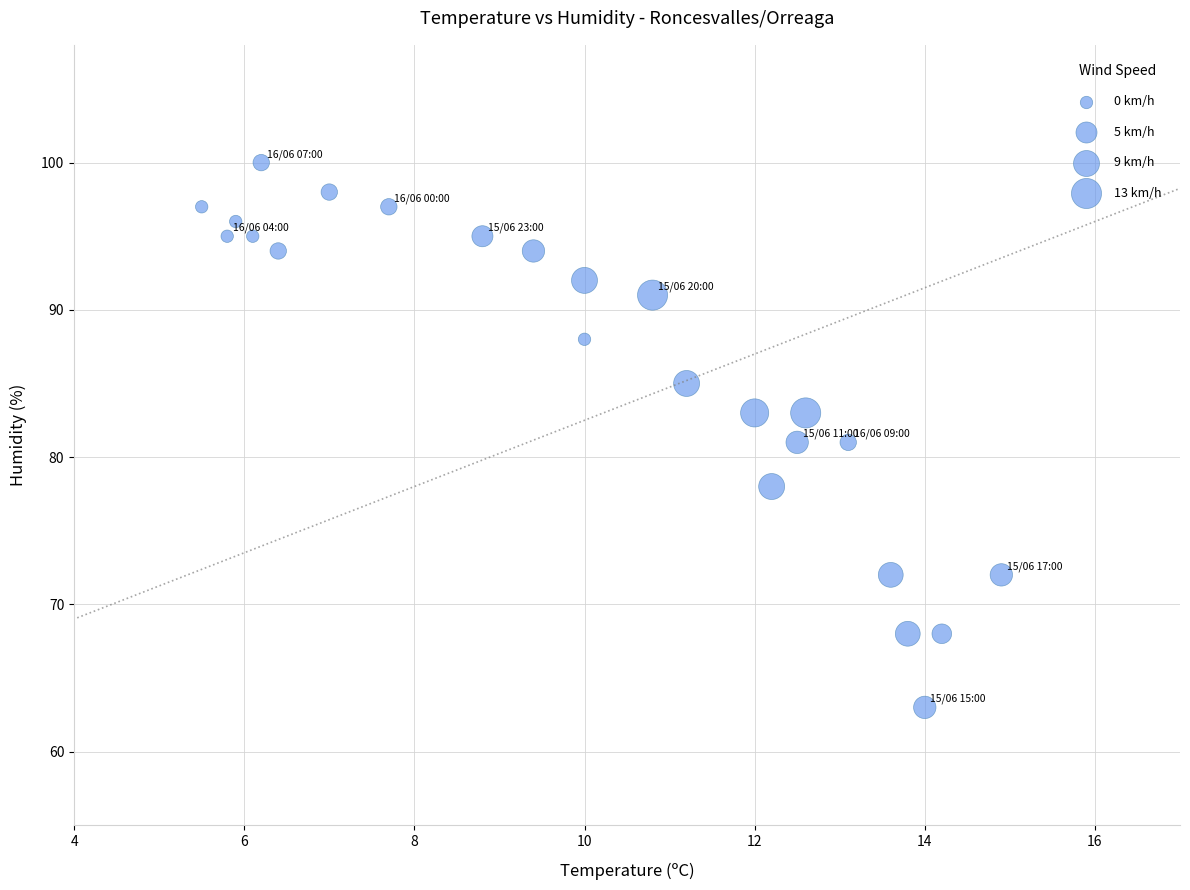

What is the range of Y values (max minus min)?

37